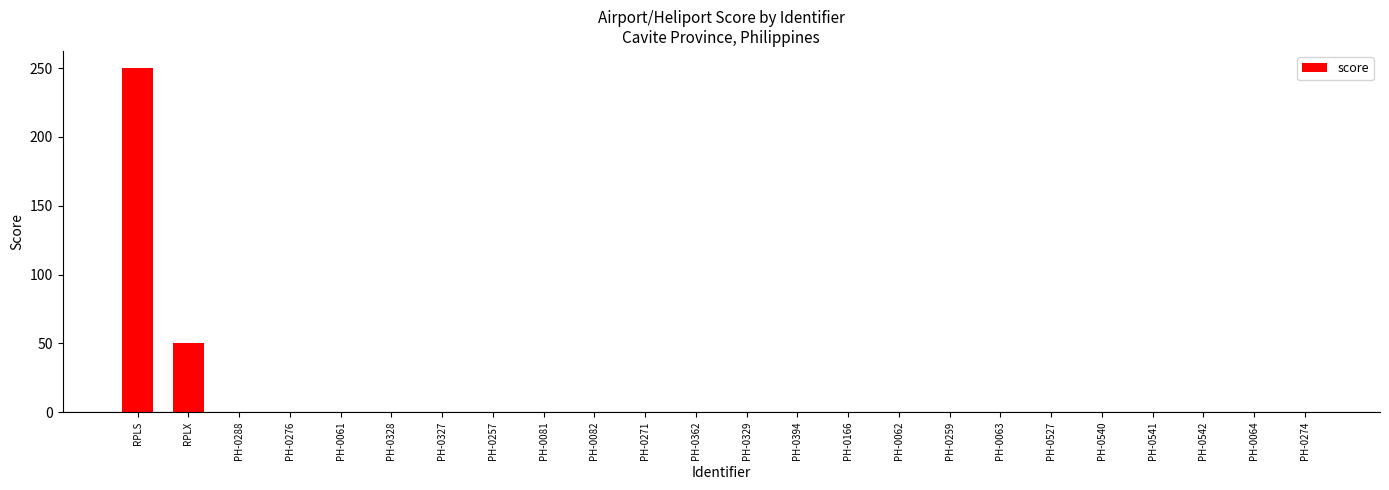

What is the greatest value displayed?

250